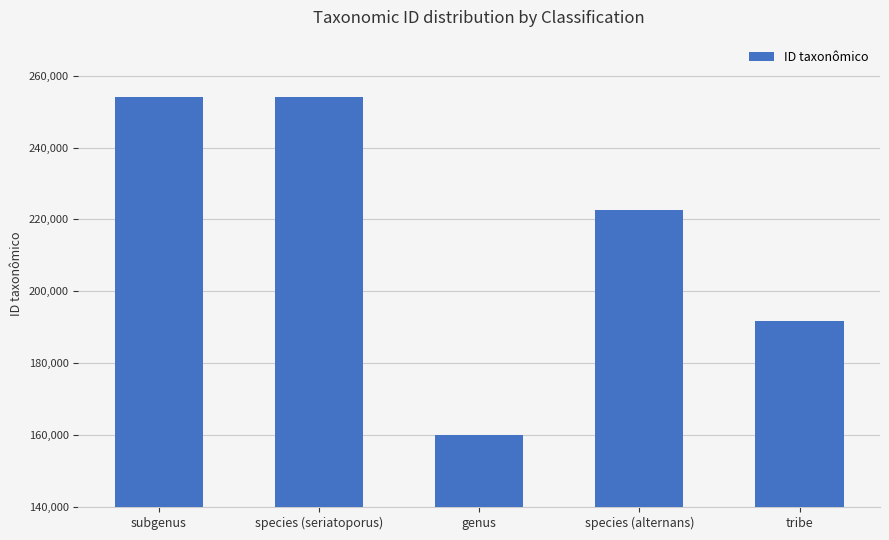

How many distinct data groups are displayed?

1